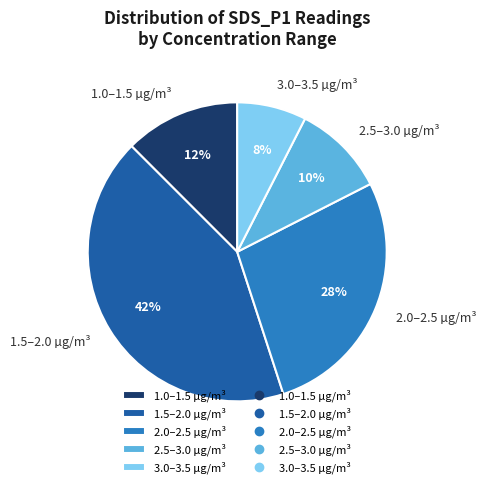

The 1.5–2.0 µg/m³ slice represents 42% of the pie. True or false?

True